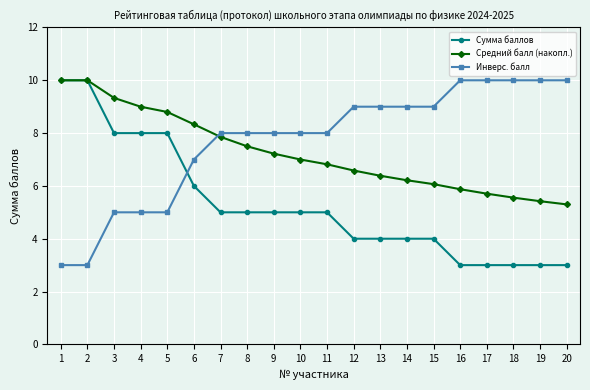

What is the difference between the maximum and minimum values in the Средний балл (накопл.) series?

4.7